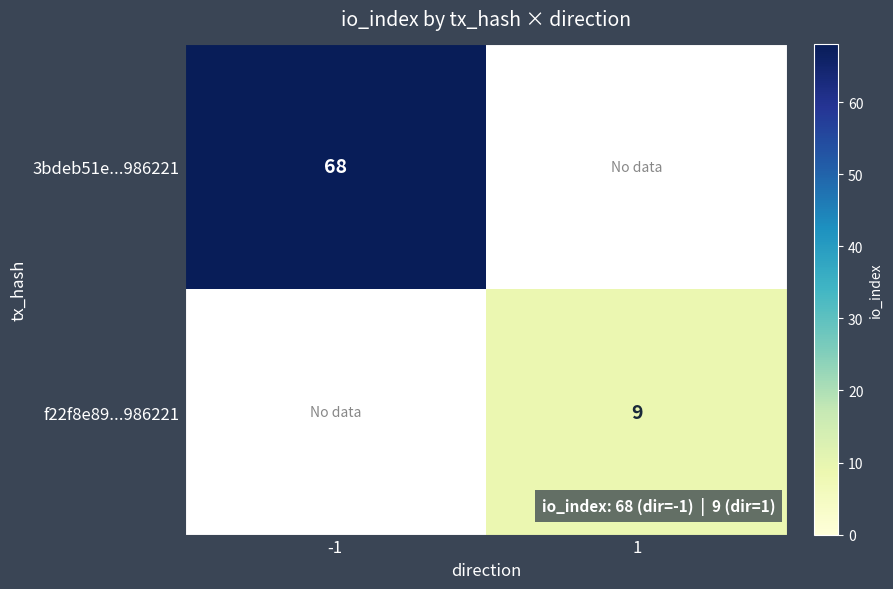

The 3bdeb51e...986221 series shows 68 at -1. True or false?

True